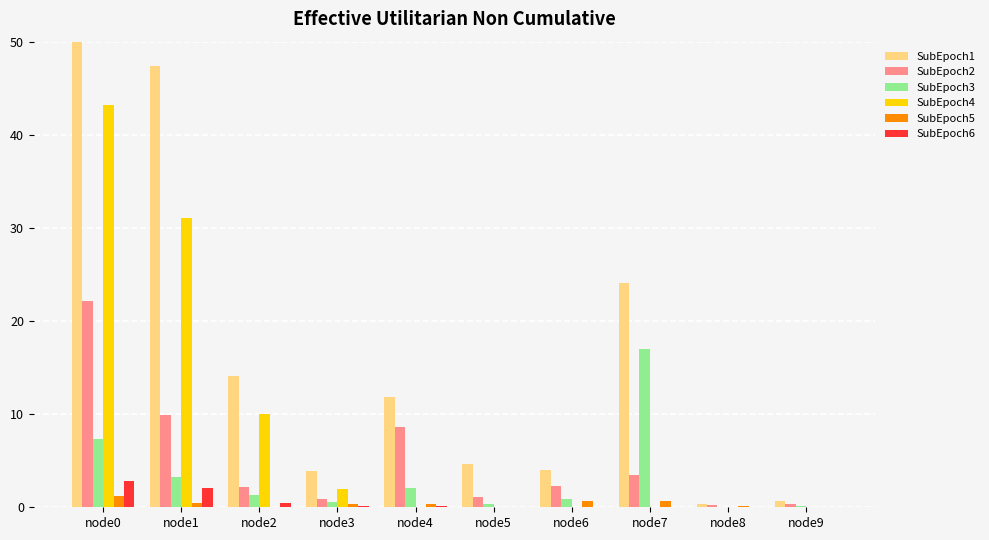

At how many categories does at least one series exceed 75?

1